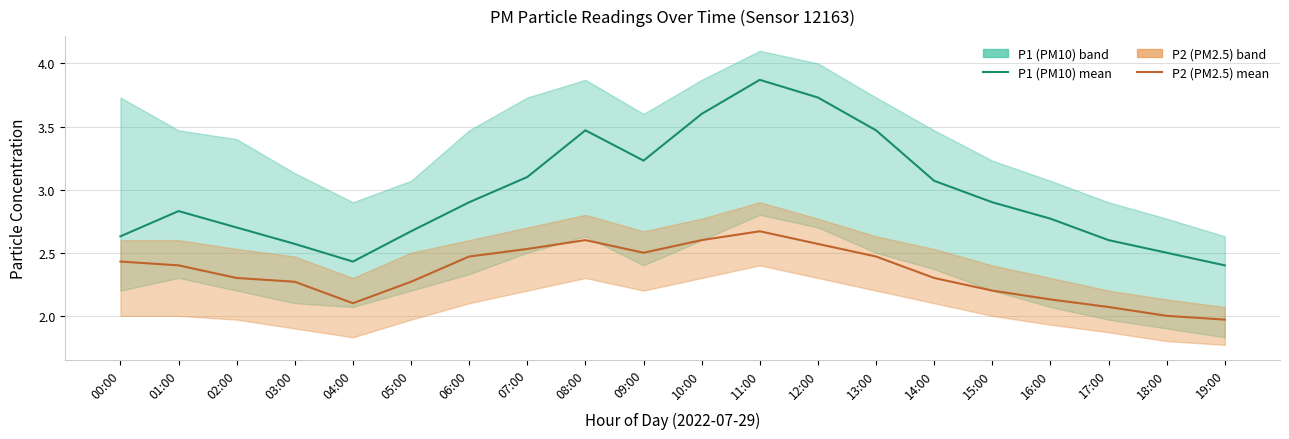

What position from the left is 10:00?

11